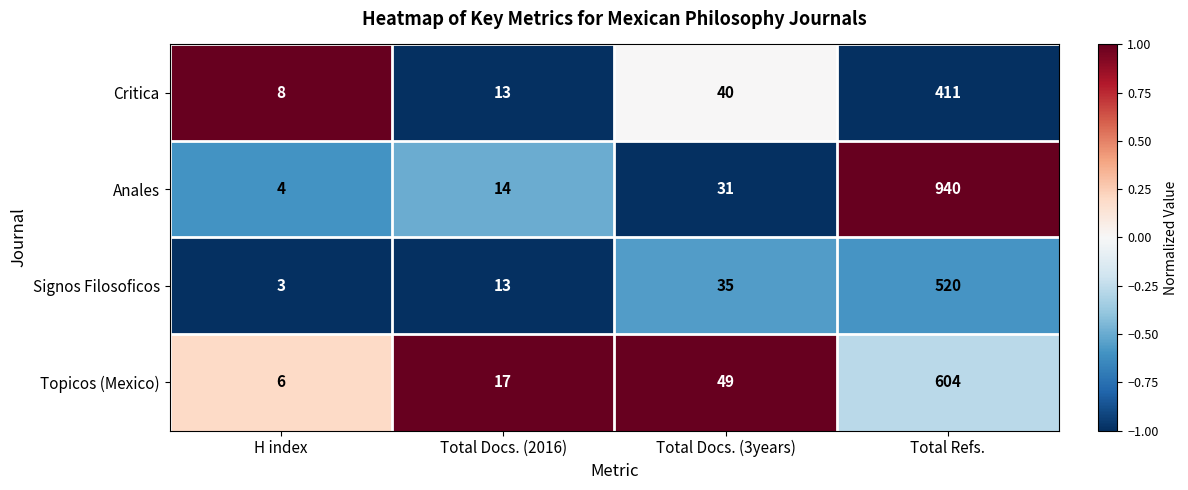

Is the value of Signos Filosoficos at Total Docs. (2016) greater than the value of Topicos (Mexico) at Total Docs. (3years)?

No